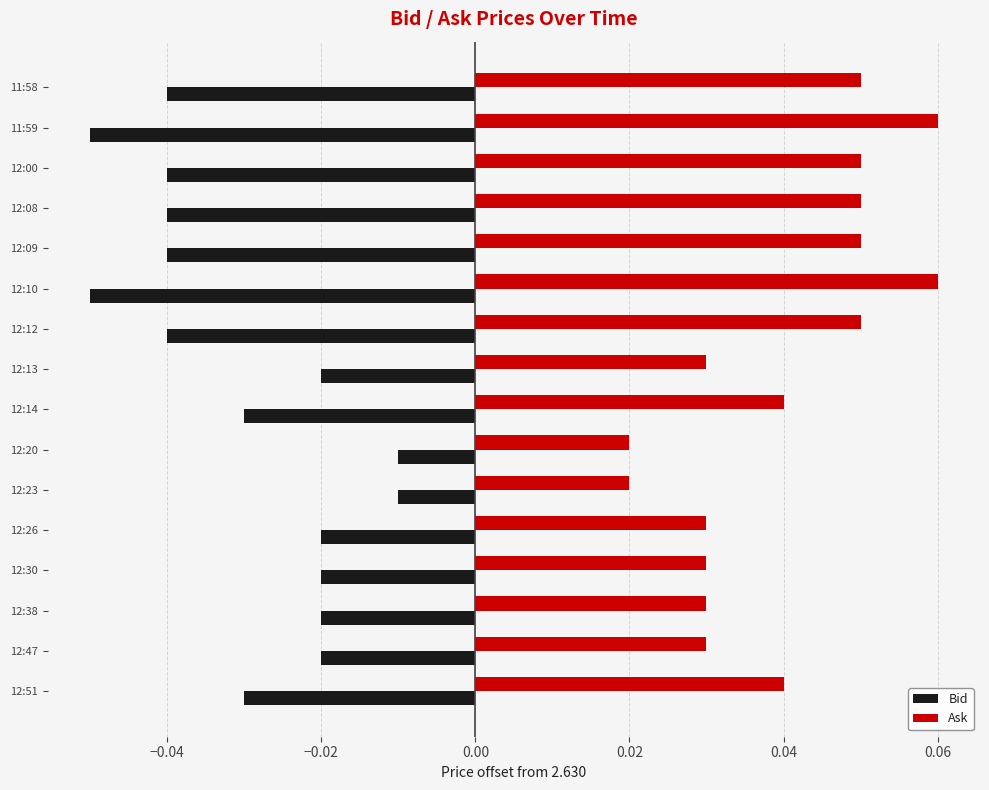

The value of Ask at 12:51 is 0.1. True or false?

False